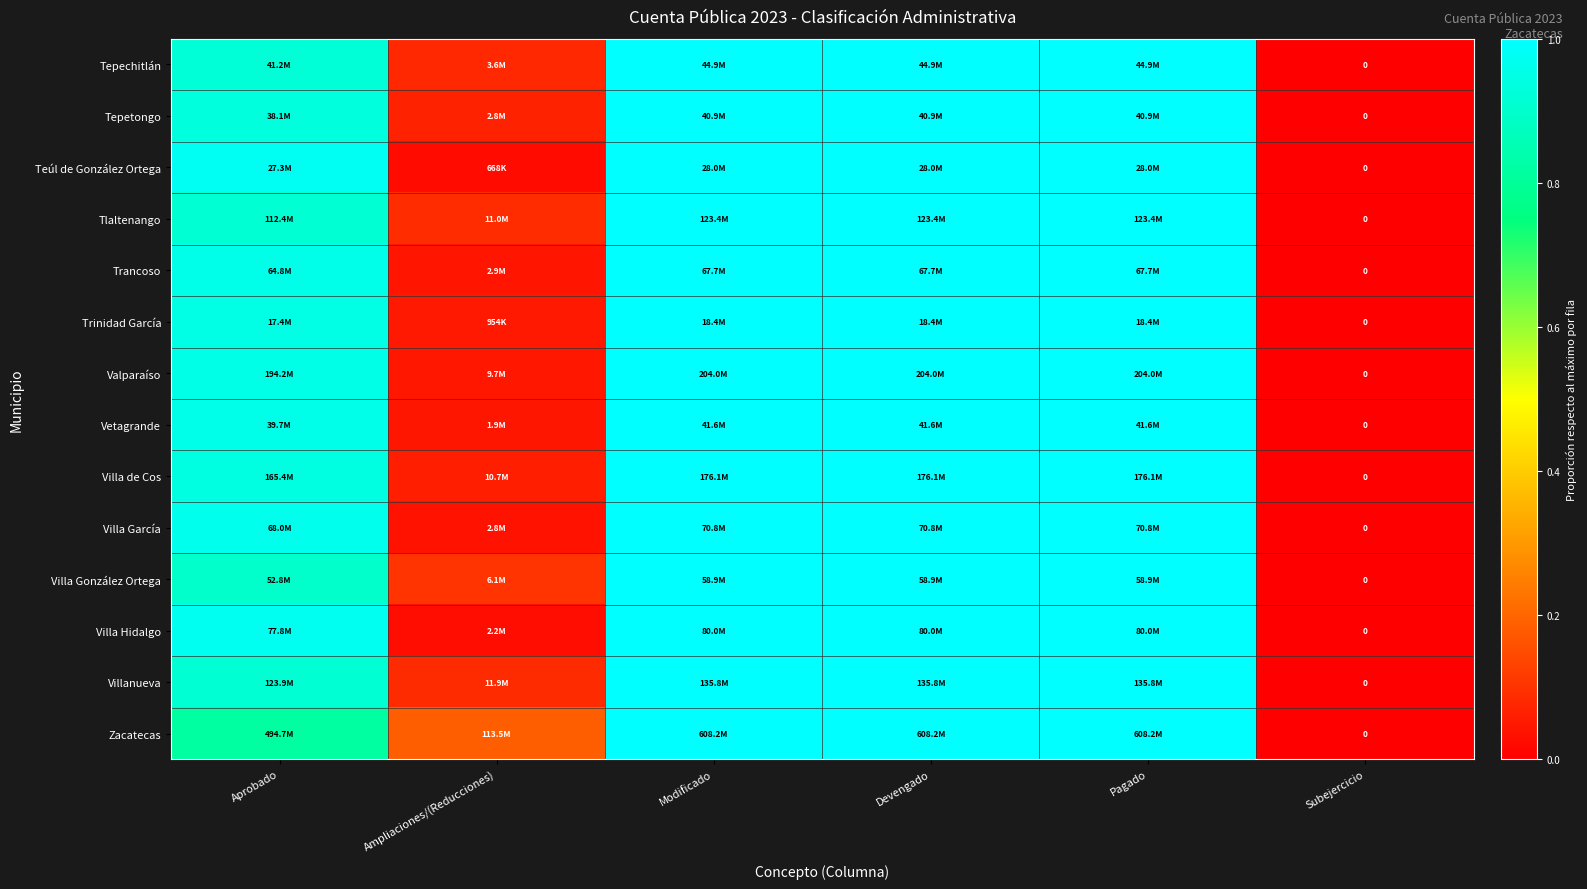

Where is Vetagrande nearest to the value 0?

Subejercicio